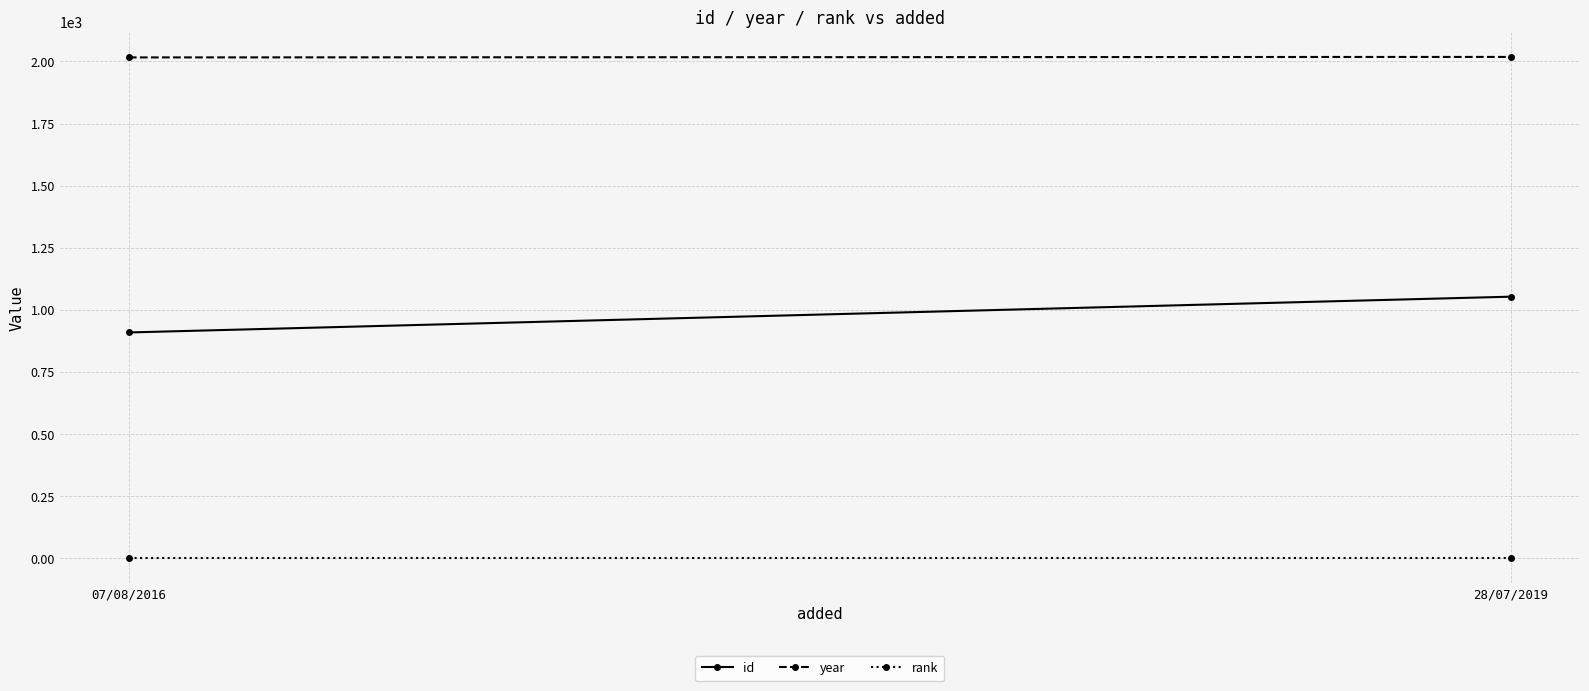

What is the average value of the year series?

2017